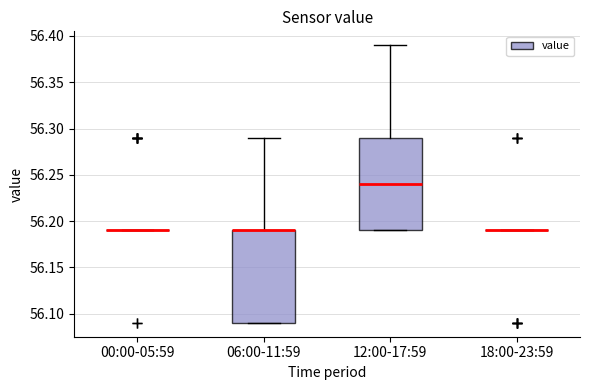

Reading left to right, transcribe this box plot: for each box, give where its median line is, the range the box spans, and where its two whiskers end, as read against the y-axis. The values are not printed on the chart, so give them approximately, as read against the axis.

00:00-05:59: box collapsed to a line at 56.19, whiskers 56.19 to 56.19
06:00-11:59: median 56.19 (drawn on the box's upper edge), box 56.09 to 56.19, whiskers 56.09 to 56.29
12:00-17:59: median 56.24, box 56.19 to 56.29, whiskers 56.19 to 56.39
18:00-23:59: box collapsed to a line at 56.19, whiskers 56.19 to 56.19